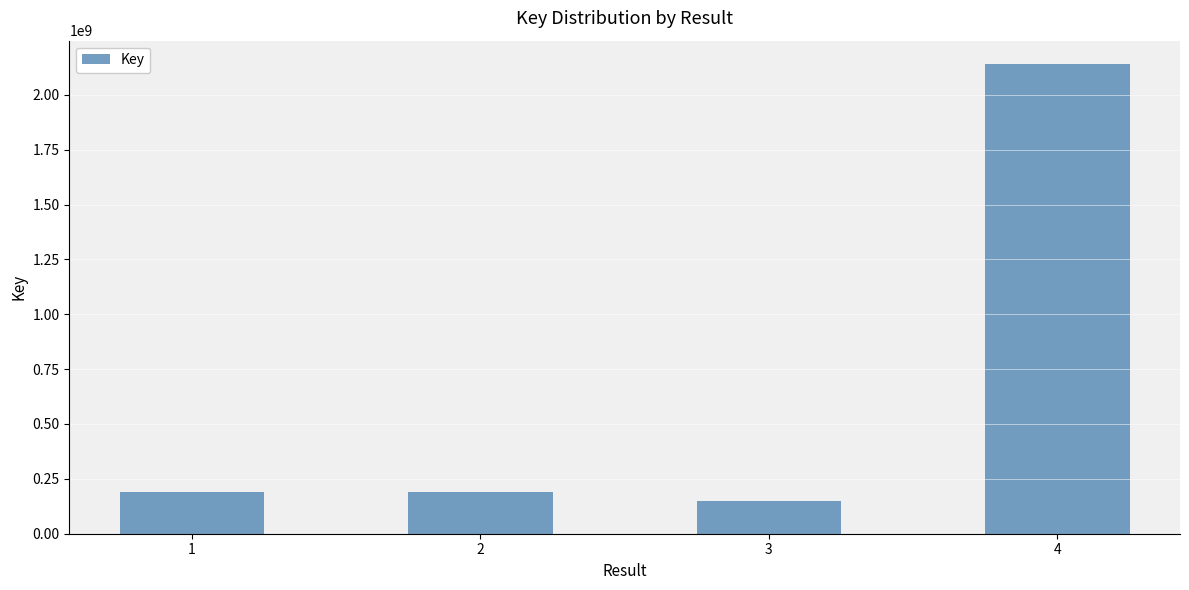

The value at 3 is 251660237. True or false?

False